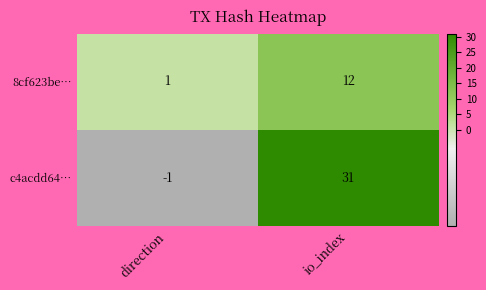

Which series changed the most between direction and io_index?

c4acdd64…